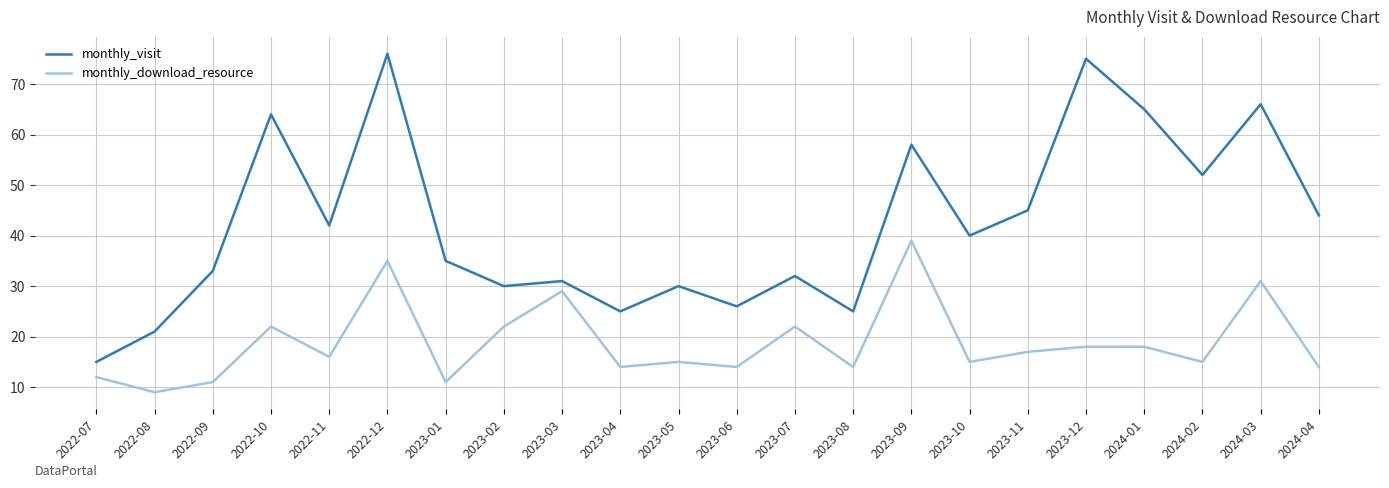

How many interior local peaks does the monthly_visit series have?

8